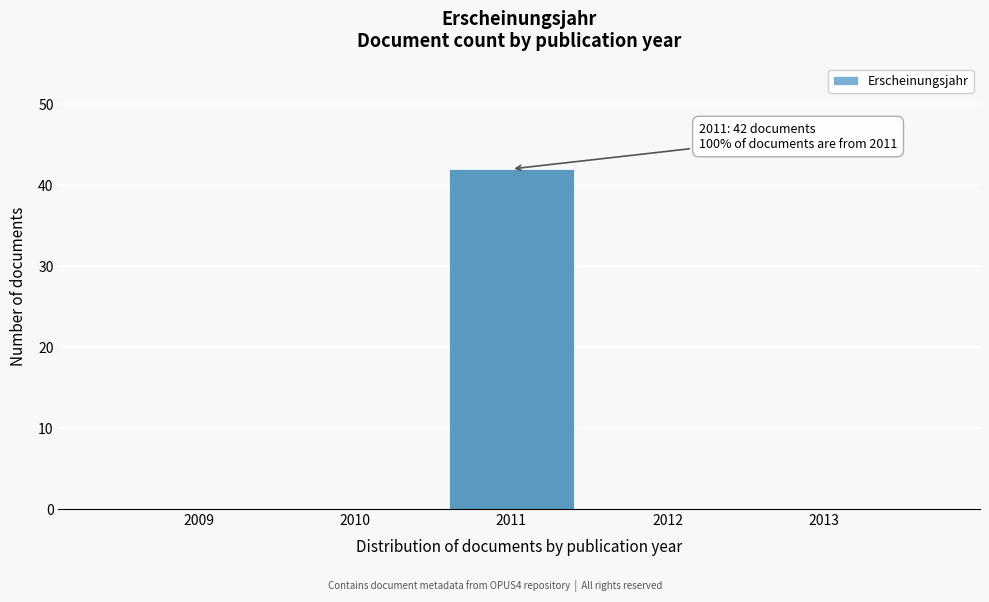

Reading left to right, list all the values displayed in this chart.

2009=0	2010=0	2011=42	2012=0	2013=0